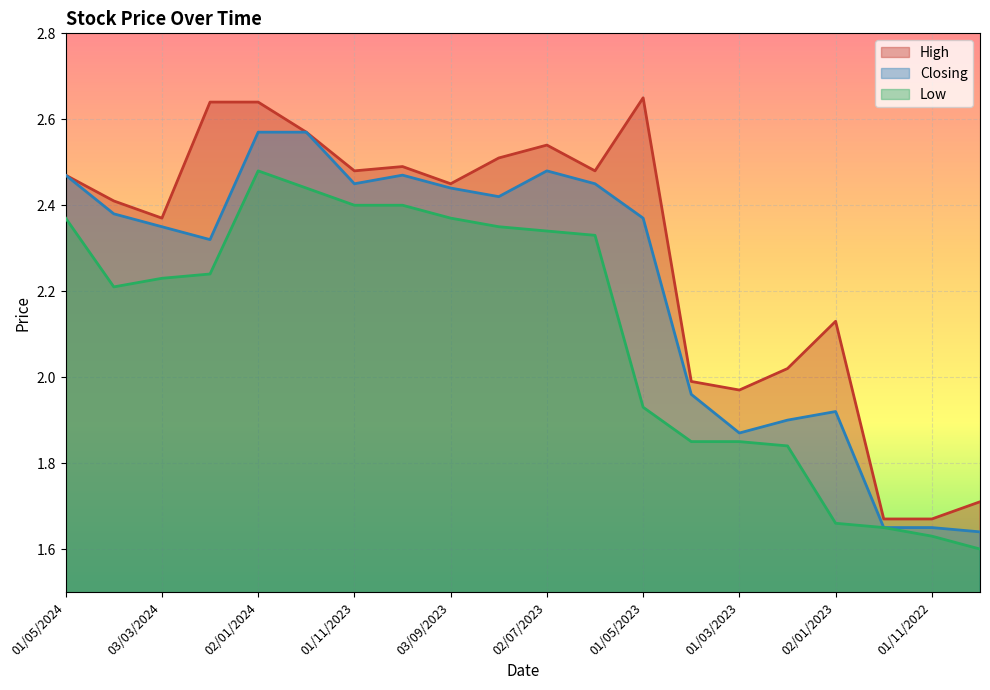

Reading left to right, list all the values displayed in this chart.

High: 01/05/2024=2.5	01/04/2024=2.4	03/03/2024=2.4	01/02/2024=2.6	02/01/2024=2.6	03/12/2023=2.6	01/11/2023=2.5	01/10/2023=2.5	03/09/2023=2.5	01/08/2023=2.5	02/07/2023=2.5	04/06/2023=2.5	01/05/2023=2.6	02/04/2023=2.0	01/03/2023=2.0	01/02/2023=2.0	02/01/2023=2.1	01/12/2022=1.7	01/11/2022=1.7	02/10/2022=1.7
Low: 01/05/2024=2.4	01/04/2024=2.2	03/03/2024=2.2	01/02/2024=2.2	02/01/2024=2.5	03/12/2023=2.4	01/11/2023=2.4	01/10/2023=2.4	03/09/2023=2.4	01/08/2023=2.4	02/07/2023=2.3	04/06/2023=2.3	01/05/2023=1.9	02/04/2023=1.9	01/03/2023=1.9	01/02/2023=1.8	02/01/2023=1.7	01/12/2022=1.6	01/11/2022=1.6	02/10/2022=1.6
Closing: 01/05/2024=2.5	01/04/2024=2.4	03/03/2024=2.4	01/02/2024=2.3	02/01/2024=2.6	03/12/2023=2.6	01/11/2023=2.5	01/10/2023=2.5	03/09/2023=2.4	01/08/2023=2.4	02/07/2023=2.5	04/06/2023=2.5	01/05/2023=2.4	02/04/2023=2.0	01/03/2023=1.9	01/02/2023=1.9	02/01/2023=1.9	01/12/2022=1.6	01/11/2022=1.6	02/10/2022=1.6